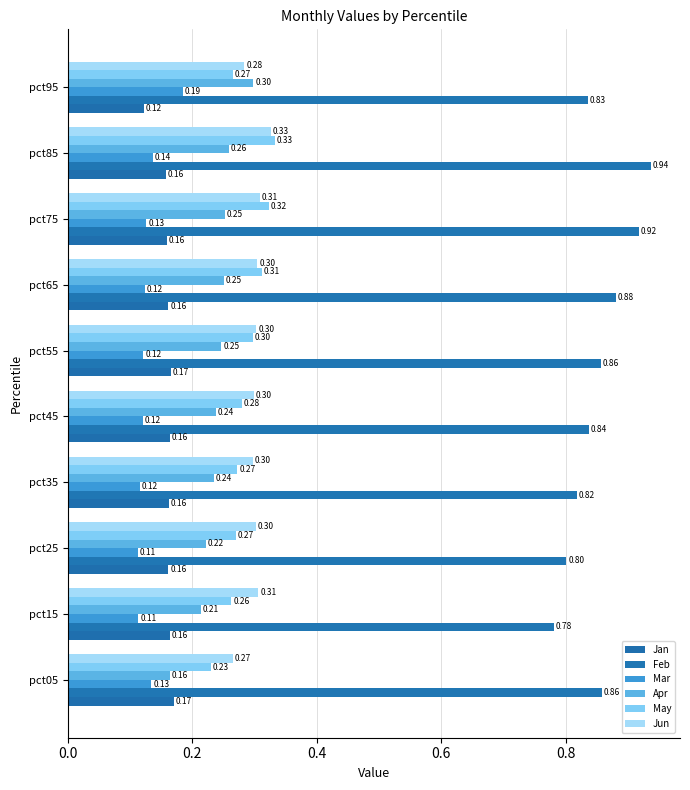

Count the number of categories in the chart.

10